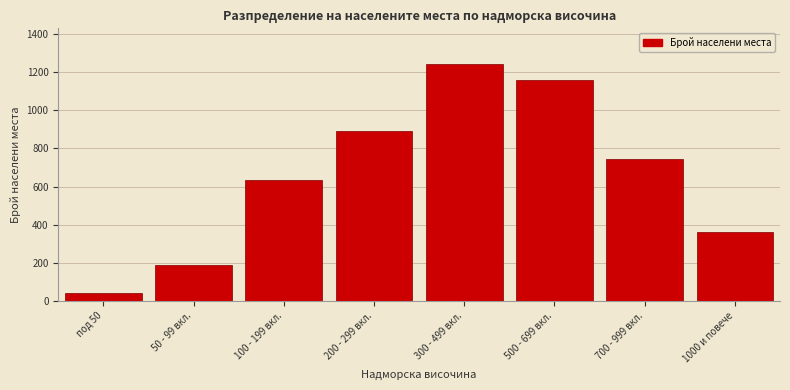

Reading left to right, list all the values displayed in this chart.

42	187	634	891	1243	1156	743	363